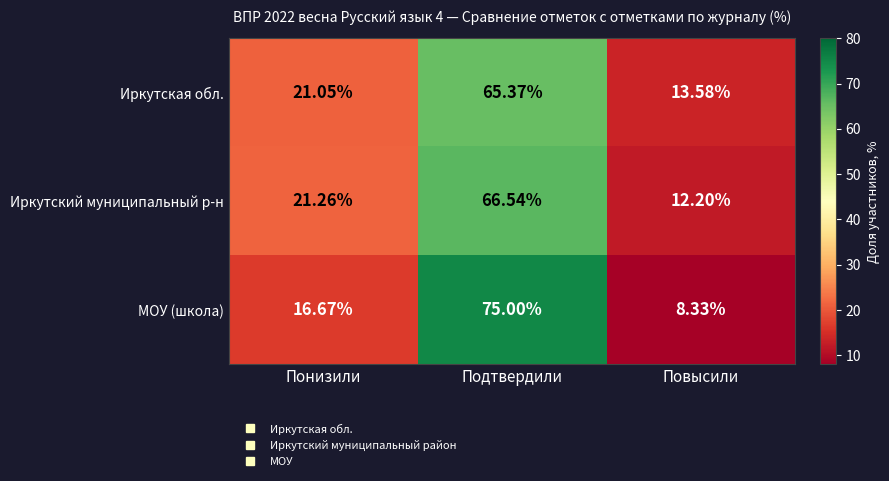

Rank the categories by Иркутская обл. value from highest to lowest.

Подтвердили, Понизили, Повысили